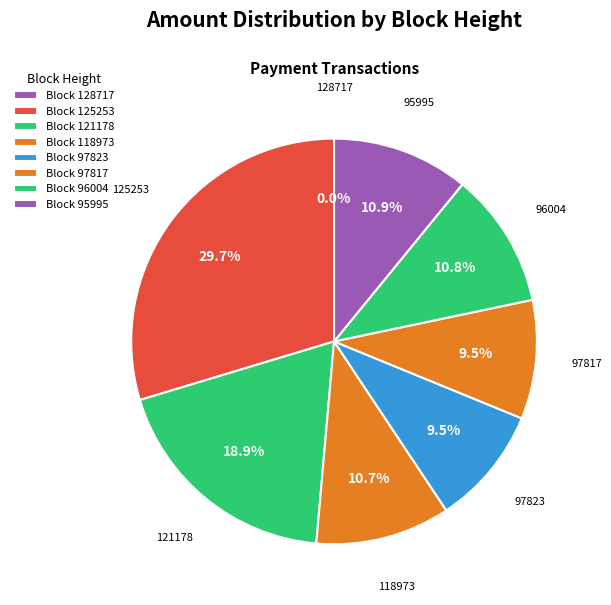

How many slices are in this pie chart?

8